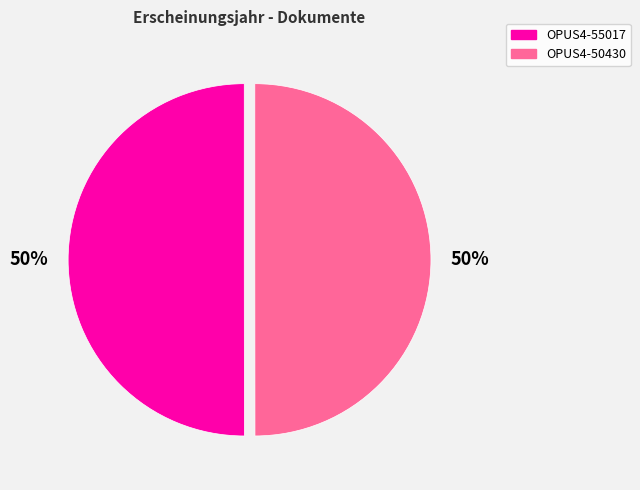

Combined, do OPUS4-50430 and OPUS4-55017 account for over 50%?

Yes